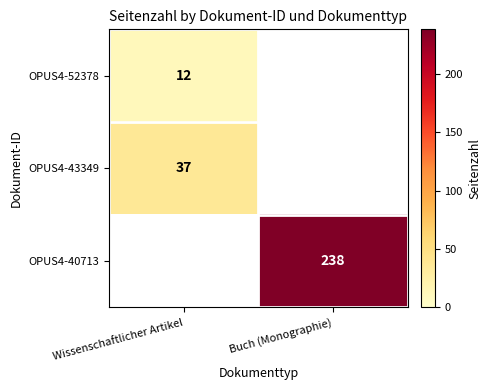

The OPUS4-40713 series shows 337.1 at Buch (Monographie). True or false?

False